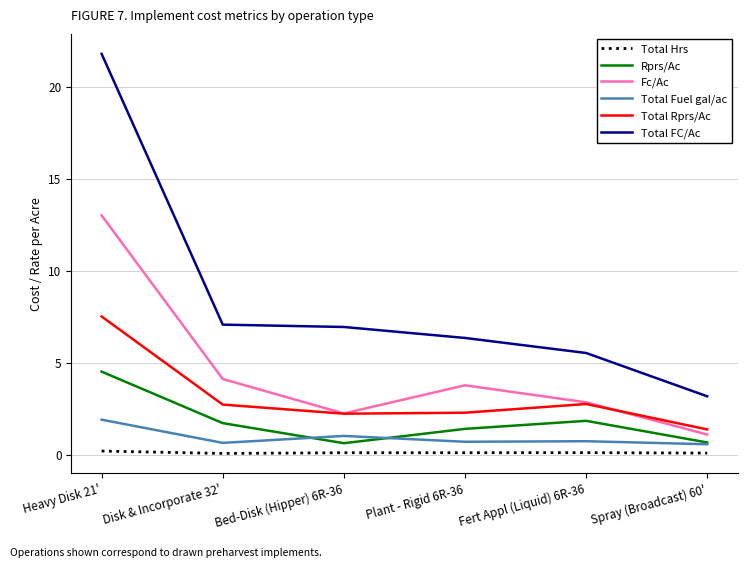

What position from the right is Spray (Broadcast) 60'?

1